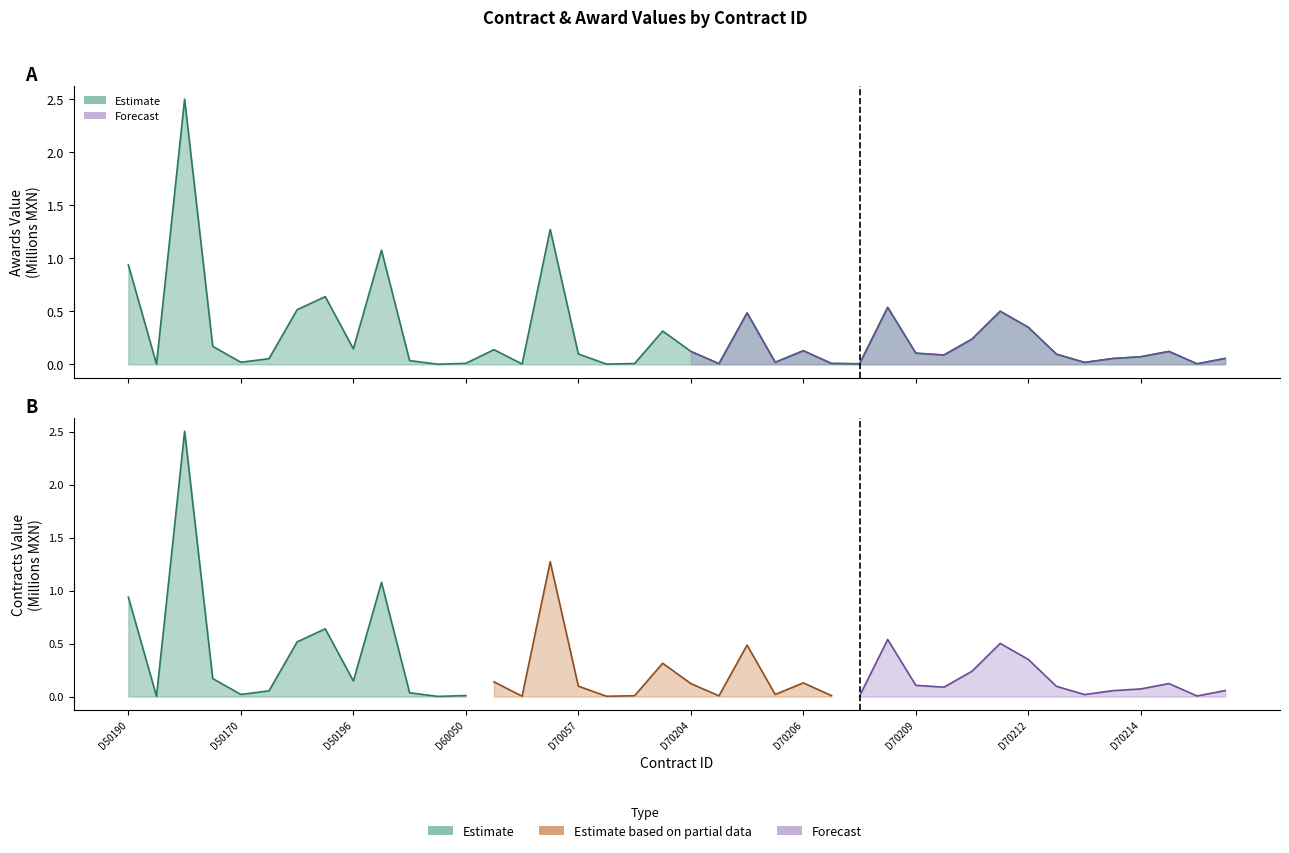

What is the difference between the maximum and minimum values?

2.5